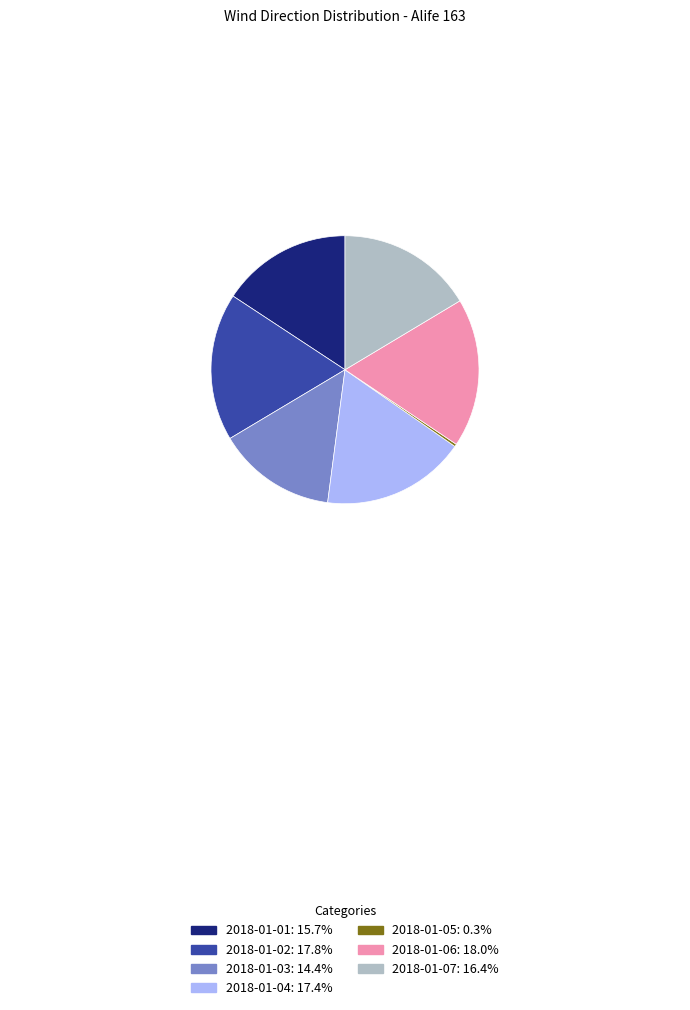

Does 2018-01-04 account for over 50% of the chart?

No